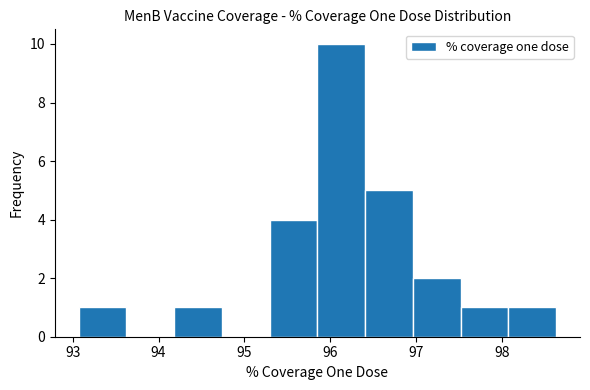

Reading left to right, list every bar in this chart as the range it spans on the x-axis followed by its height. Neither the bar edges nor the heights are printed on the chart, so give them approximately, as read against the axes.

93.1 to 93.6: 1
93.6 to 94.2: 0
94.2 to 94.7: 1
94.7 to 95.3: 0
95.3 to 95.9: 4
95.9 to 96.4: 10
96.4 to 97.0: 5
97.0 to 97.5: 2
97.5 to 98.1: 1
98.1 to 98.6: 1